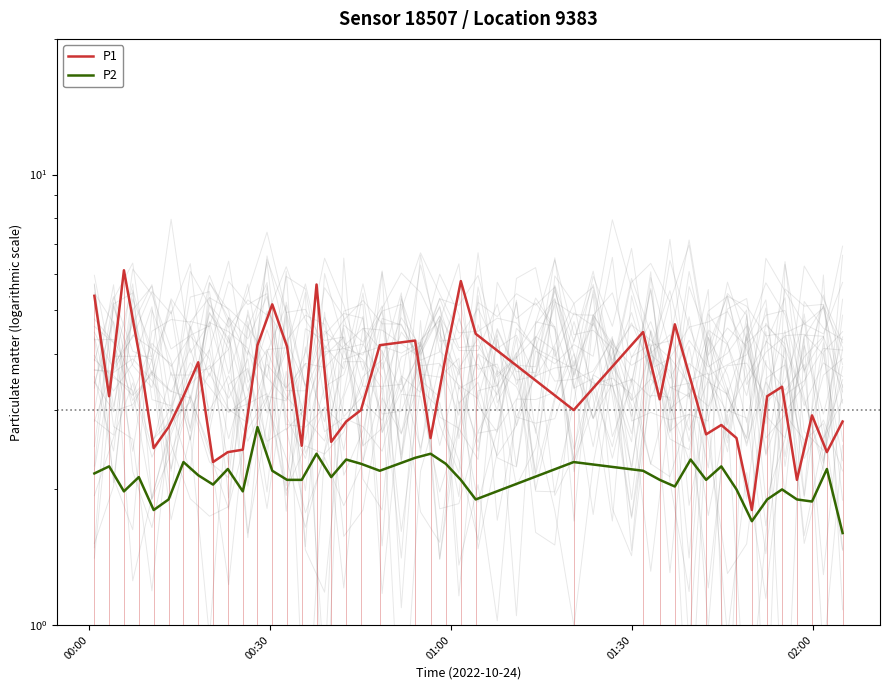

How many data points does each series have?

40